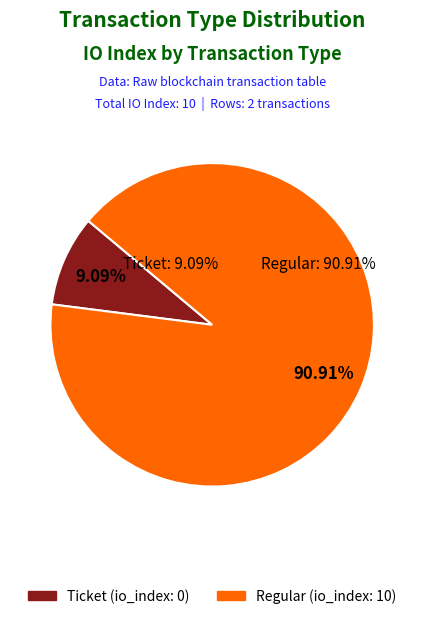

How many slices are in this pie chart?

2